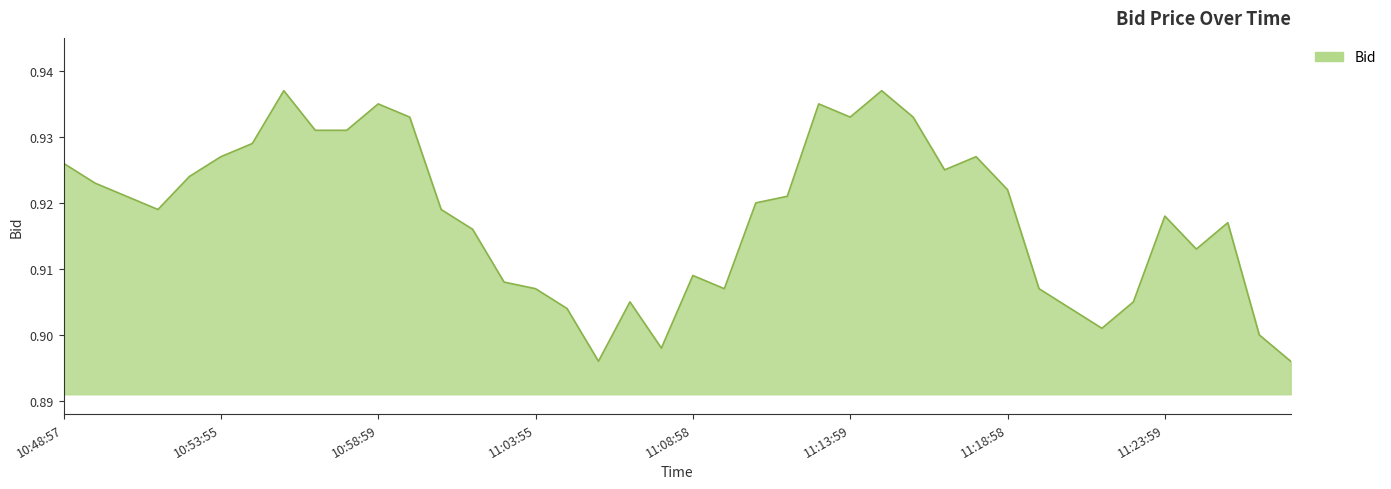

How many values are between 0 and 1?

40